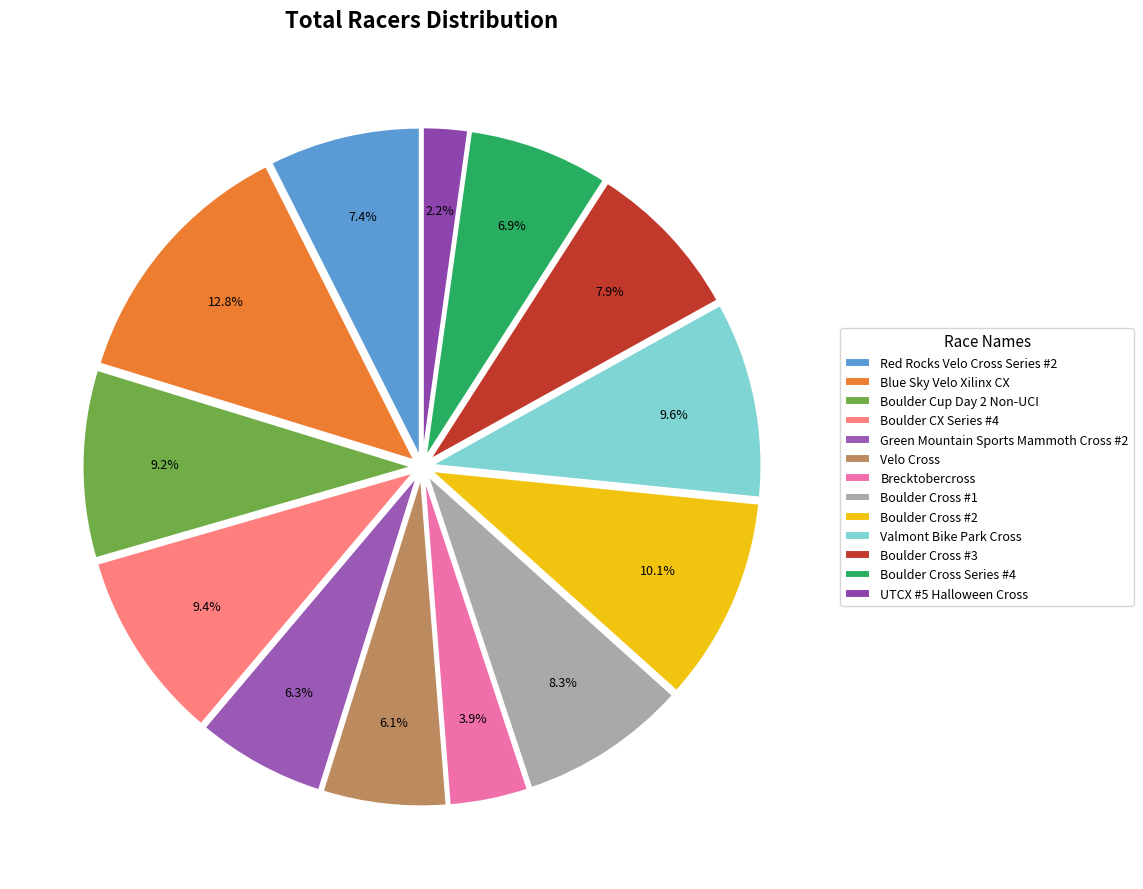

How much of the chart is everything except Valmont Bike Park Cross?

90.4%